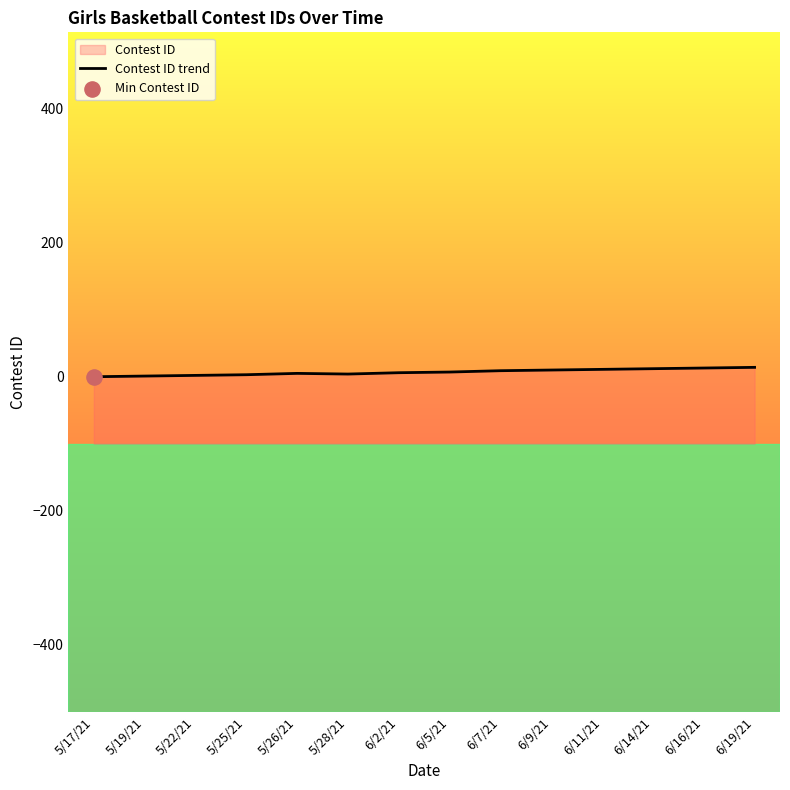

What is the ratio of the value at 5/26/21 to the value at 6/9/21?

0.5